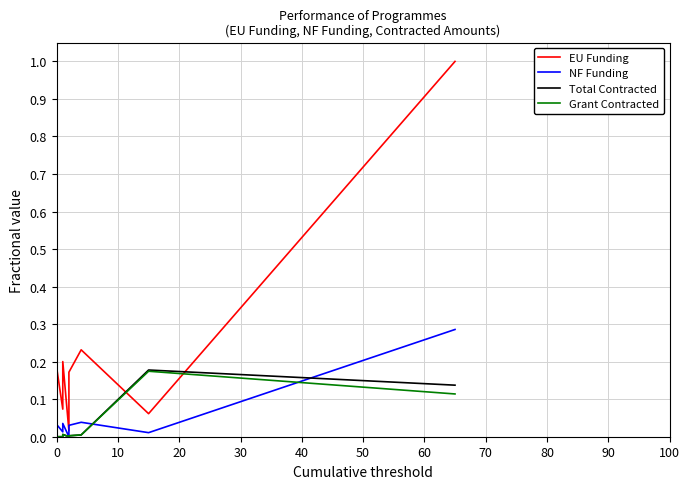

What are all the series names shown in the legend?

EU Funding, NF Funding, Total Contracted, Grant Contracted